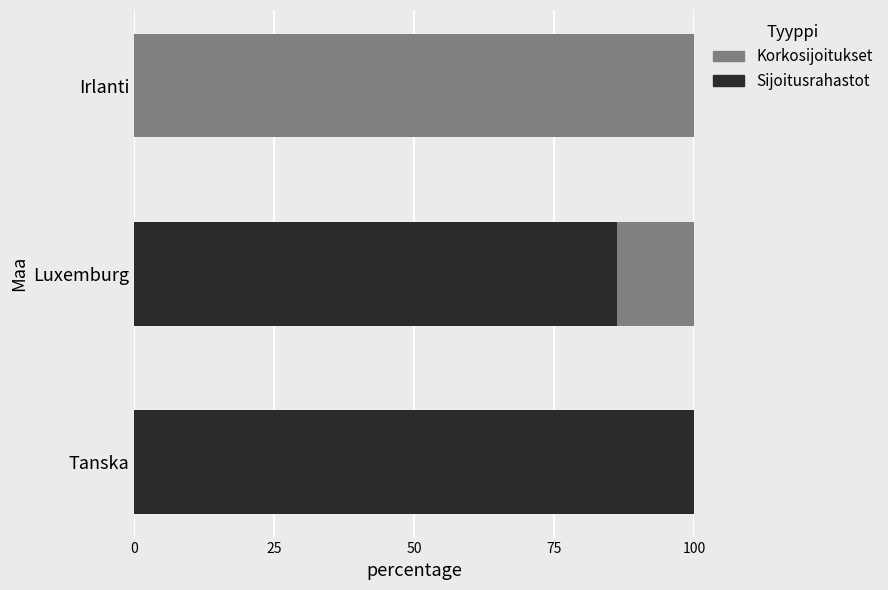

What are all the series names shown in the legend?

Korkosijoitukset, Sijoitusrahastot